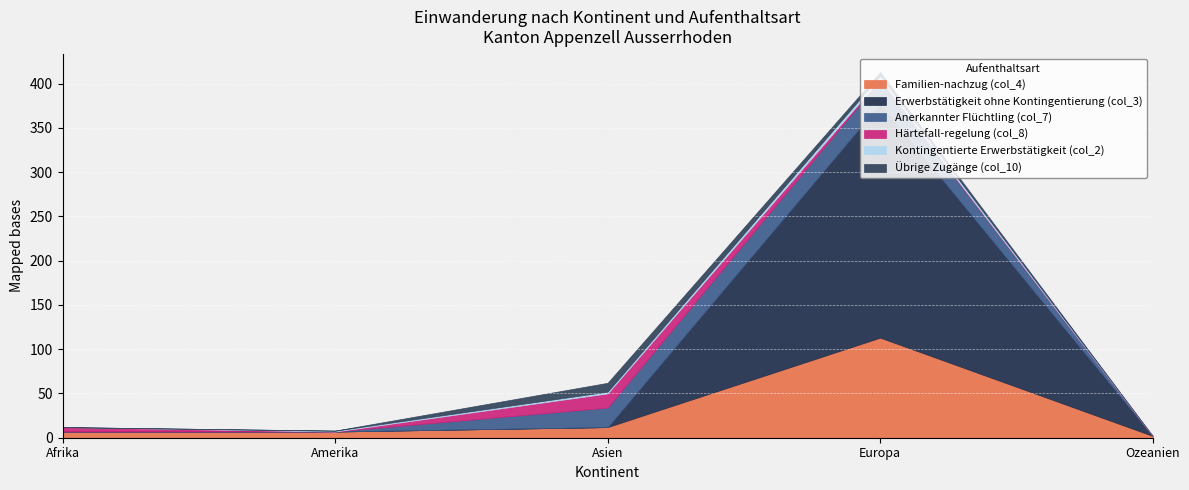

At which category does Anerkannter Flüchtling (col_7) reach its first local peak?

Europa